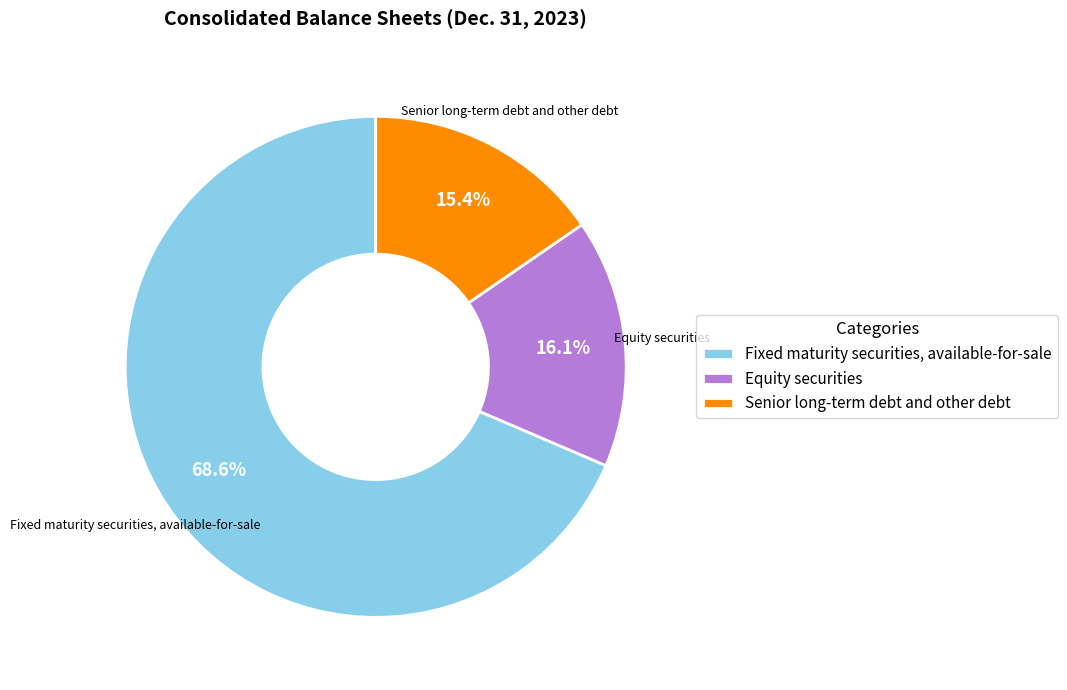

To the nearest percent, what is the difference between the largest and smallest slice percentages?

53%